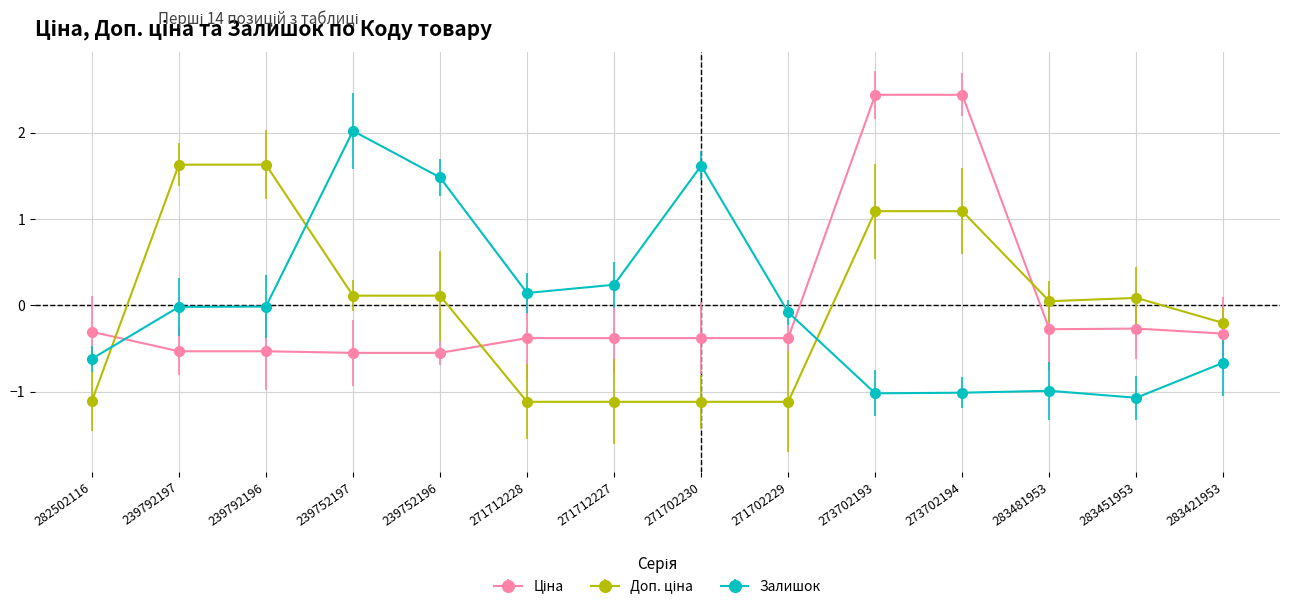

What is the greatest value displayed?

2.4